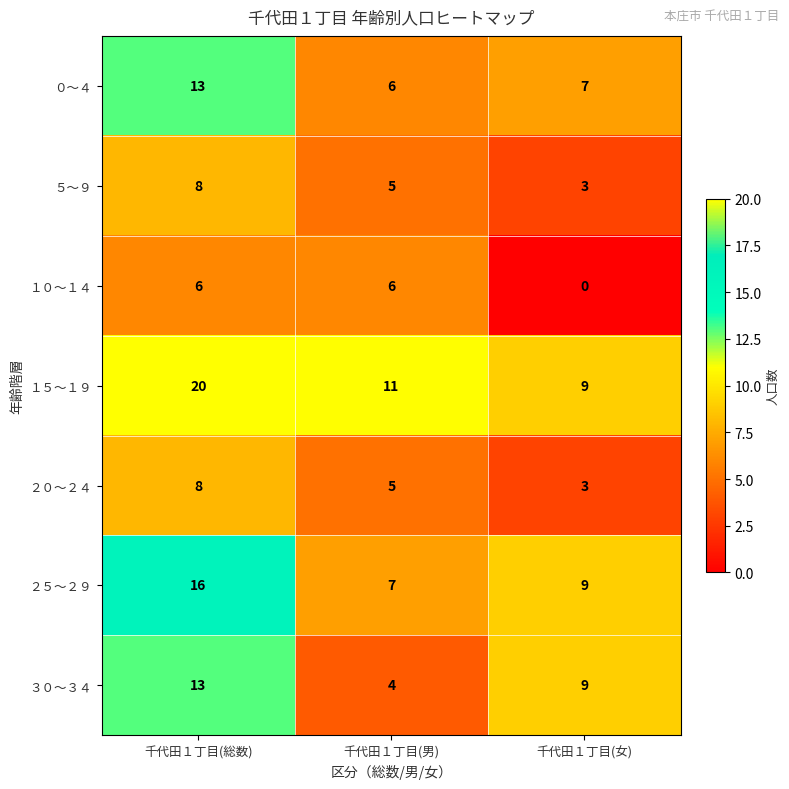

What is the difference between the highest and lowest values at 千代田１丁目(総数)?

14